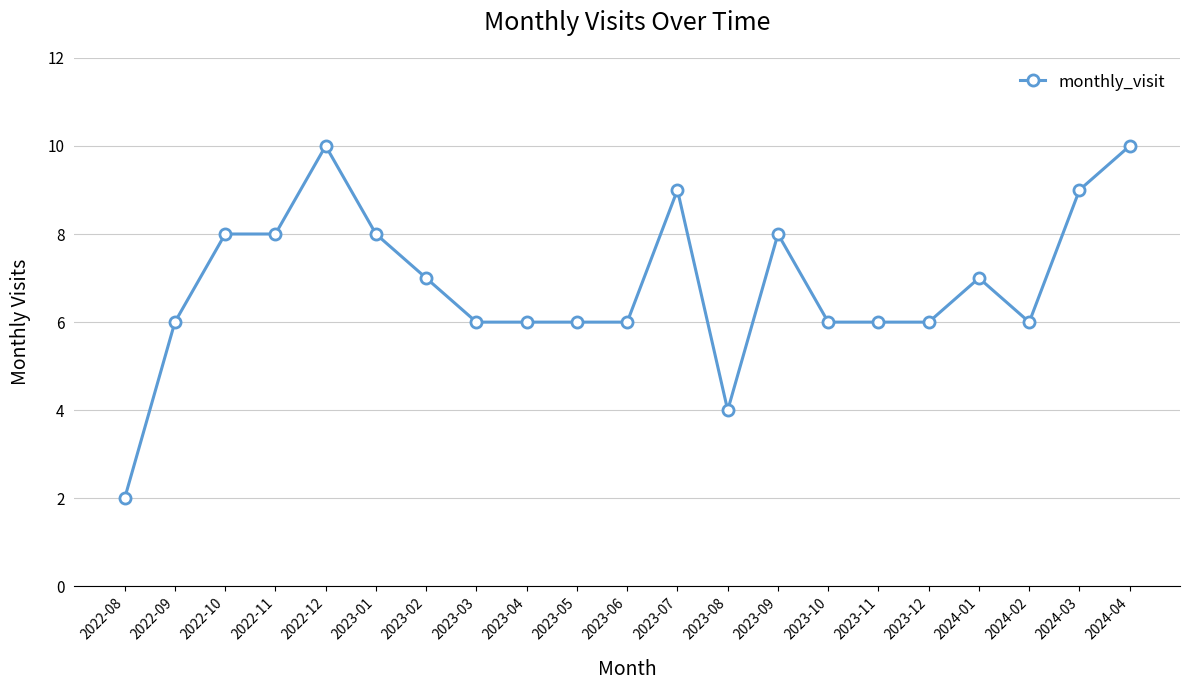

What is the sum of the values at 2023-05 and 2023-04?

12